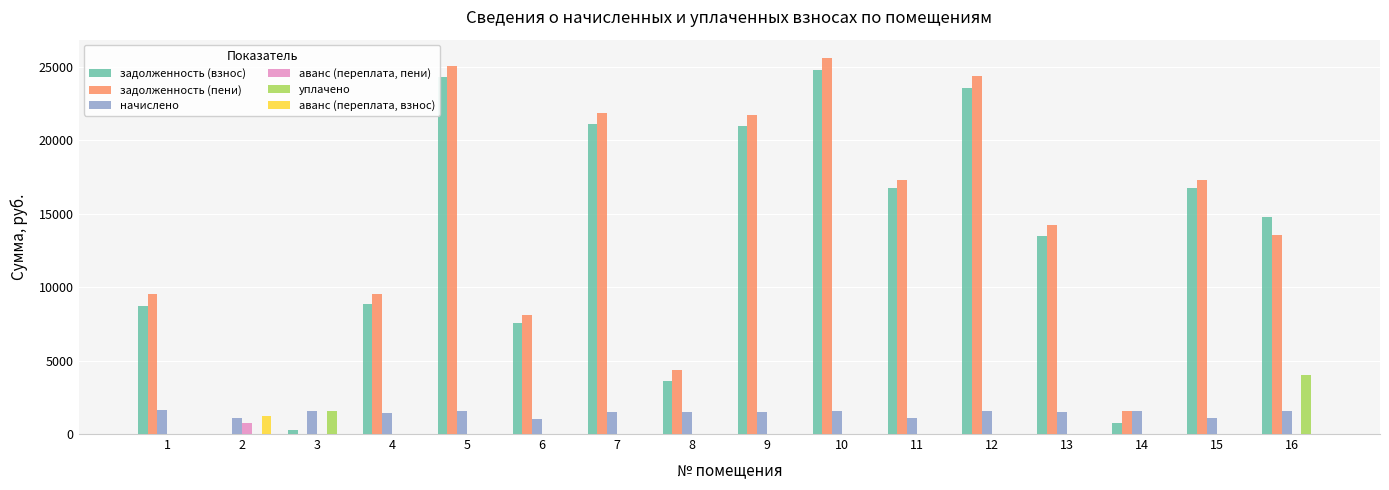

What is the approximate value of уплачено at 3?

1538.8